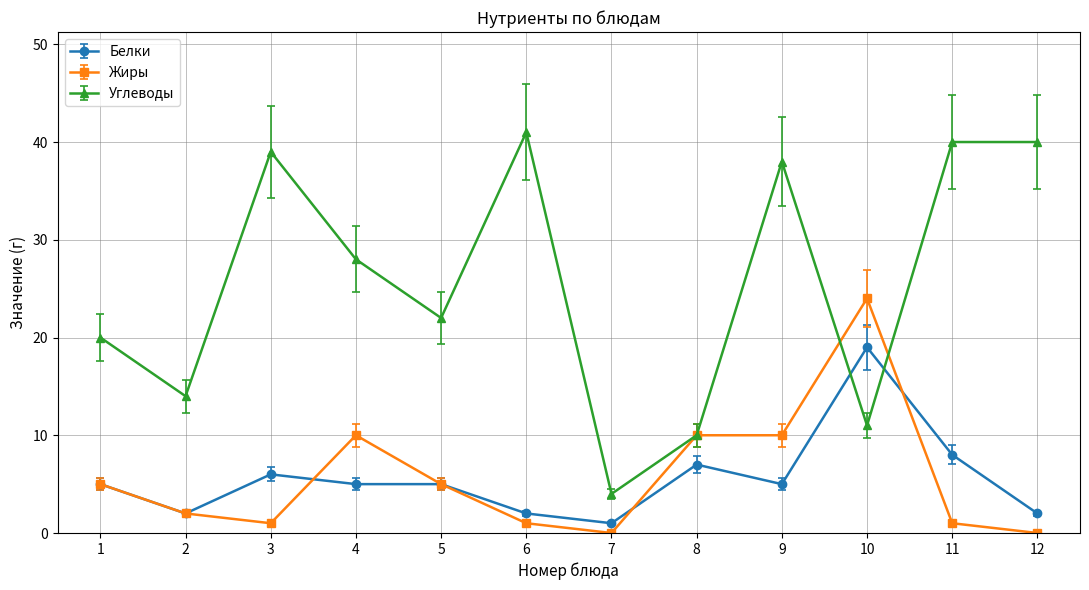

Which series has the widest spread of values?

Углеводы